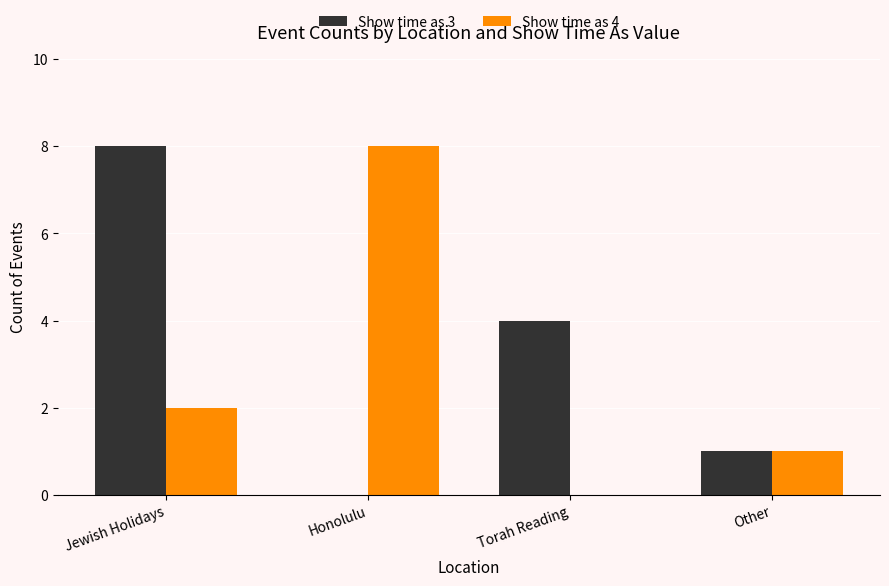

What is the sum of the Show time as 3 values at Honolulu and Other?

1